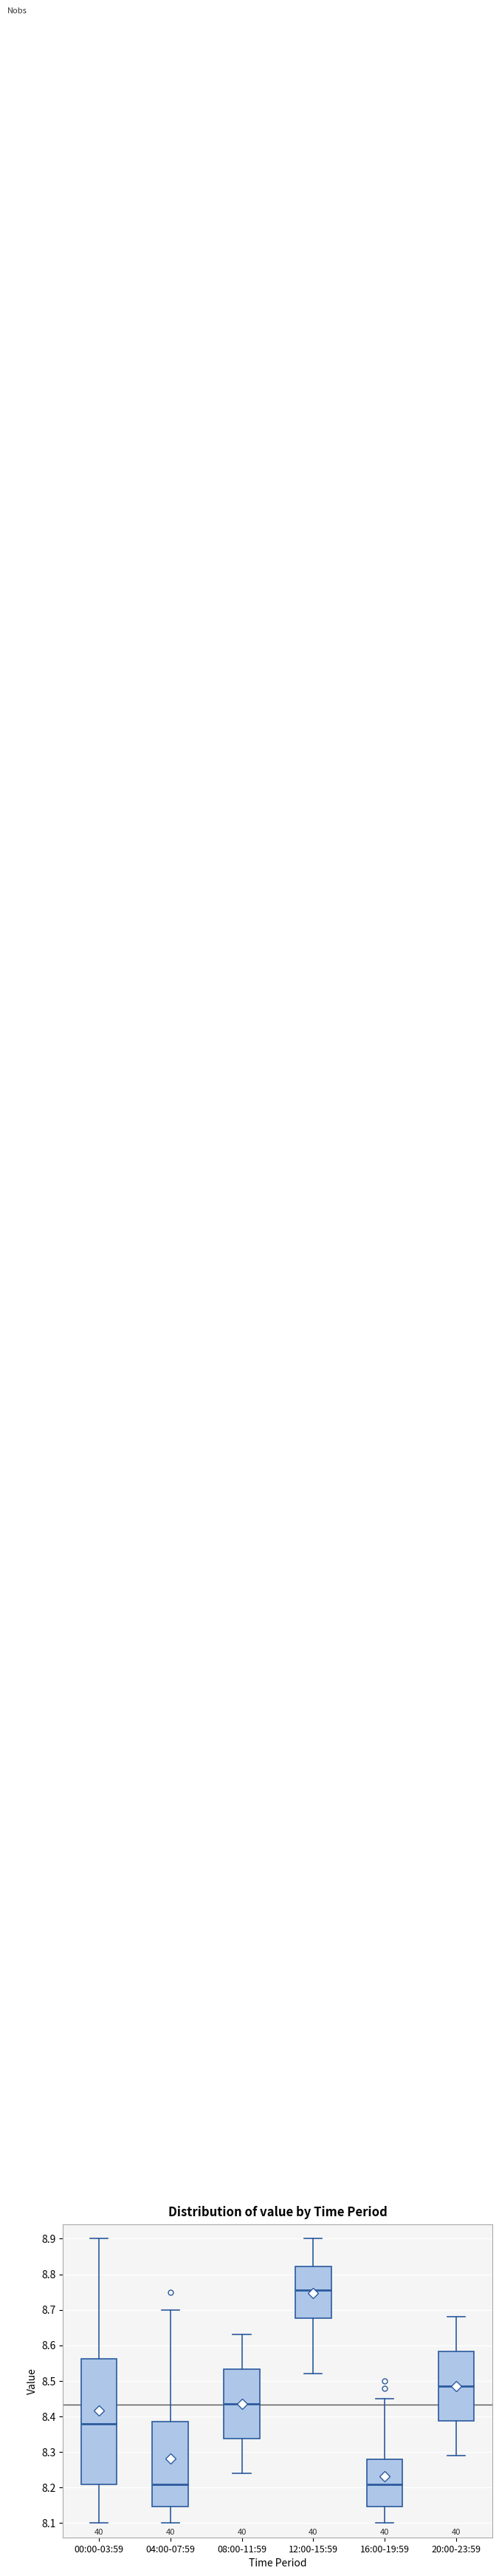

Which box's median line is the highest?

12:00-15:59